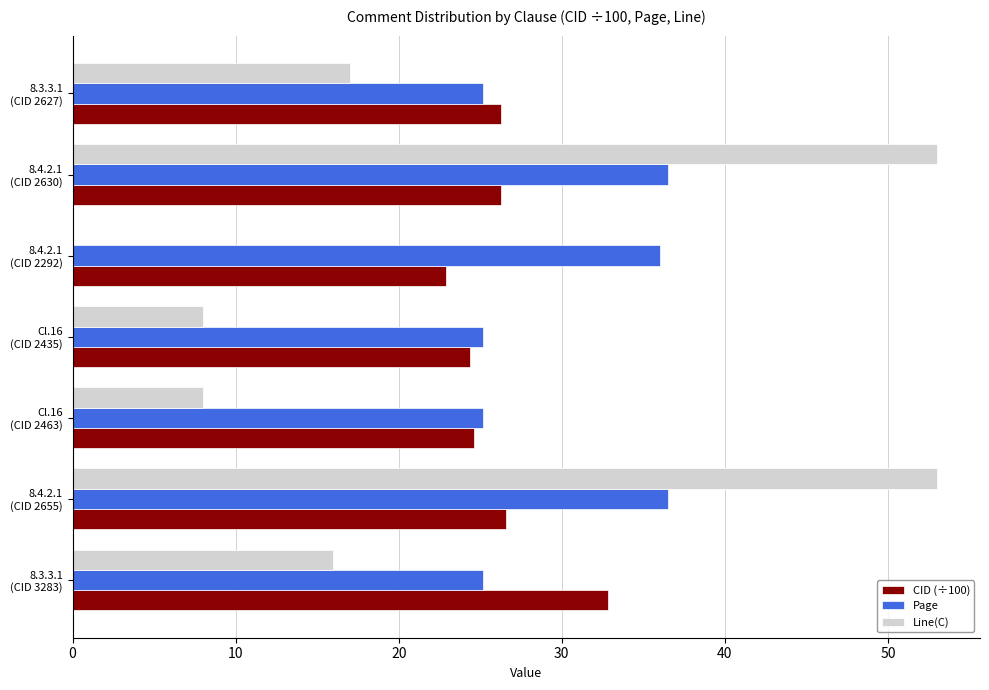

What are all the series names shown in the legend?

CID (÷100), Page, Line(C)